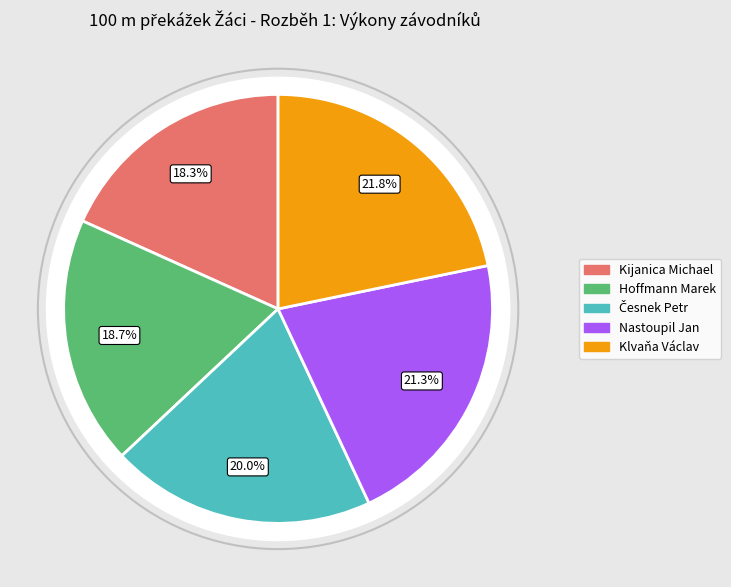

Between Kijanica Michael and Klvaňa Václav, which is larger?

Klvaňa Václav